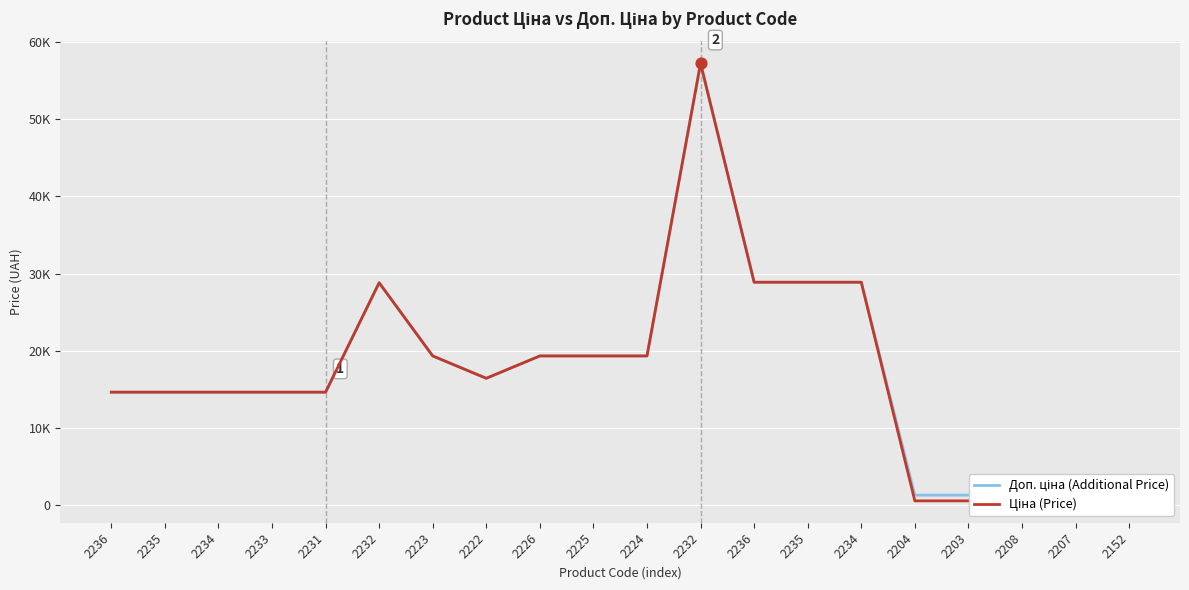

Which series has the largest total across all categories?

Доп. ціна (Additional Price)